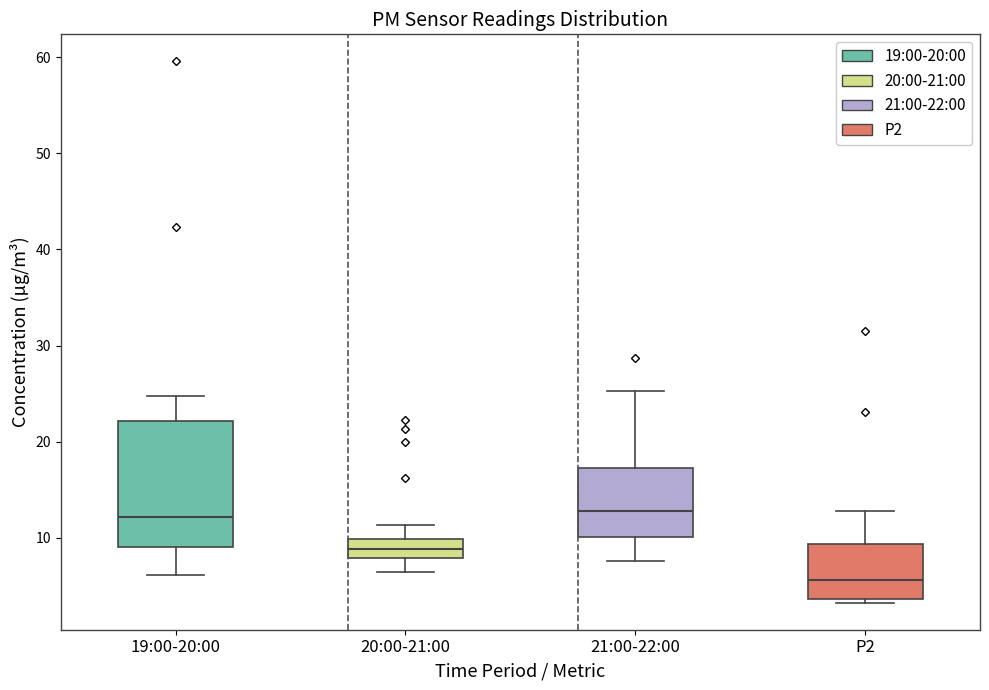

Reading left to right, transcribe this box plot: for each box, give where its median line is, the range the box spans, and where its two whiskers end, as read against the y-axis. The values are not printed on the chart, so give them approximately, as read against the axis.

19:00-20:00: median 12, box 9 to 22, whiskers 6 to 25
20:00-21:00: median 9, box 8 to 10, whiskers 6 to 11
21:00-22:00: median 13, box 10 to 17, whiskers 8 to 25
P2: median 6, box 4 to 9, whiskers 3 to 13